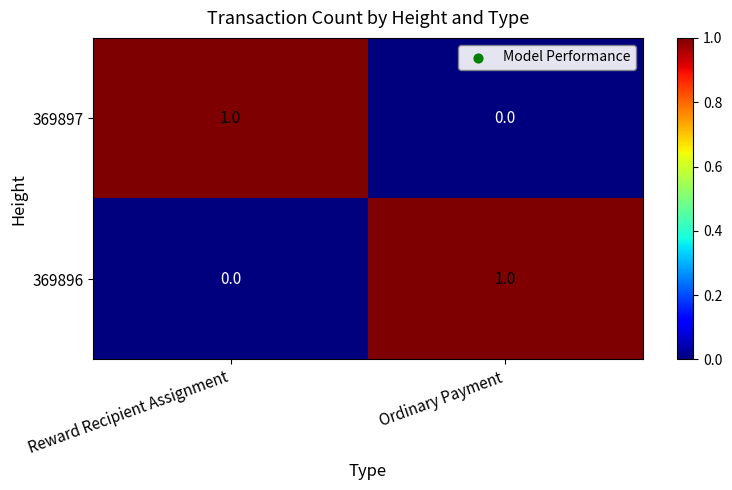

At Reward Recipient Assignment, list the series in order from smallest to largest.

369896, 369897